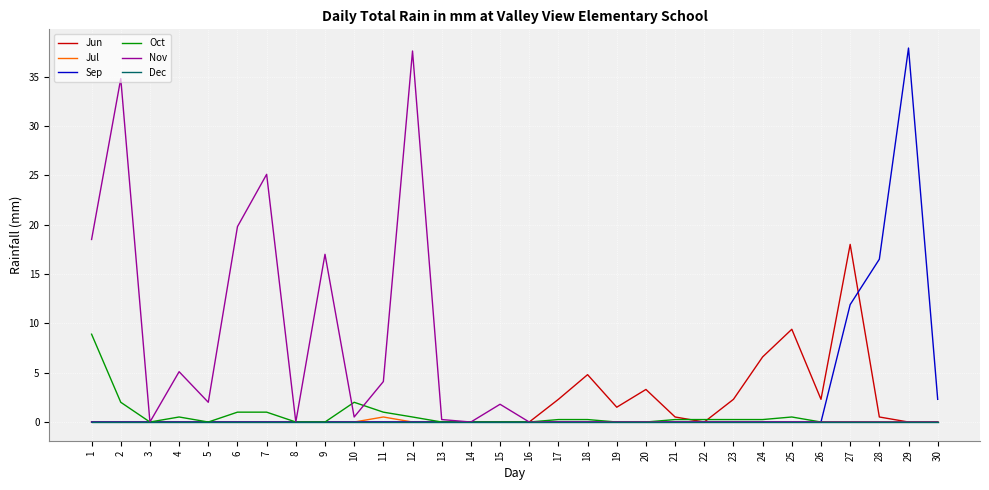

What is the total value across all series at 2?

36.8